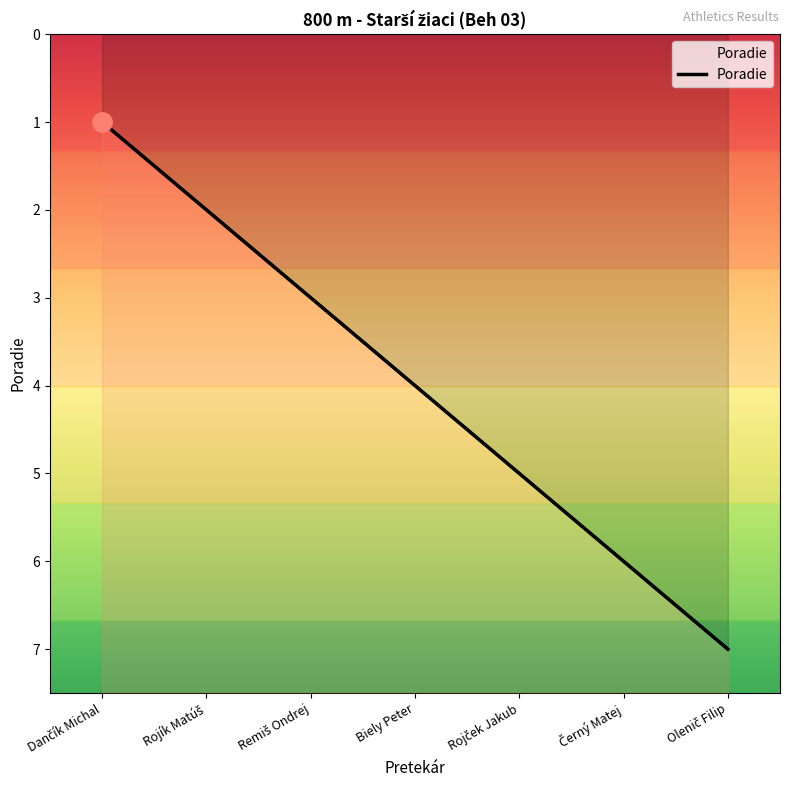

How many lines are shown in the chart?

1